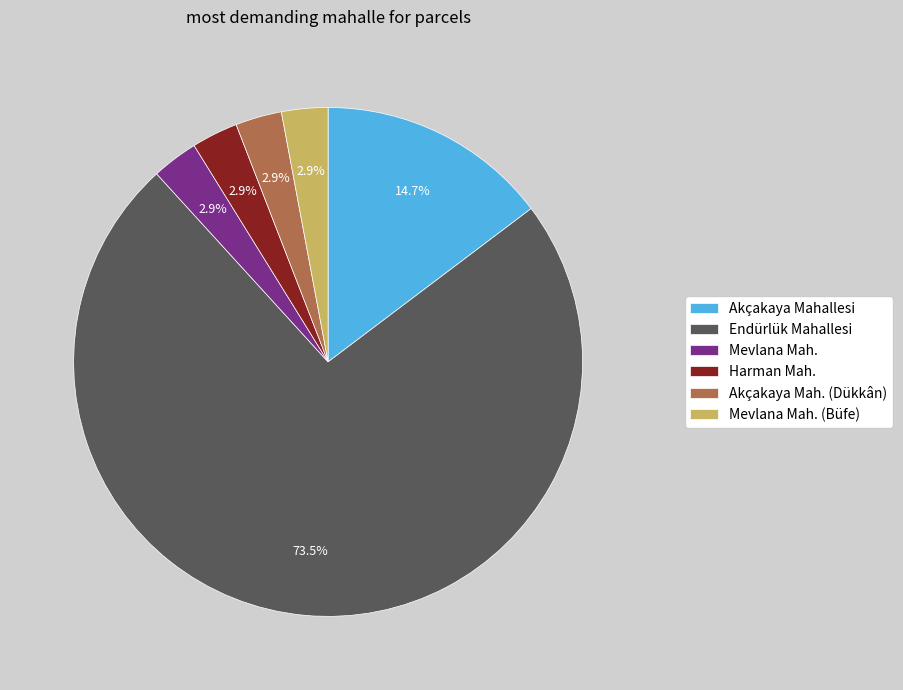

What portion of the pie excludes Mevlana Mah.?

97.1%